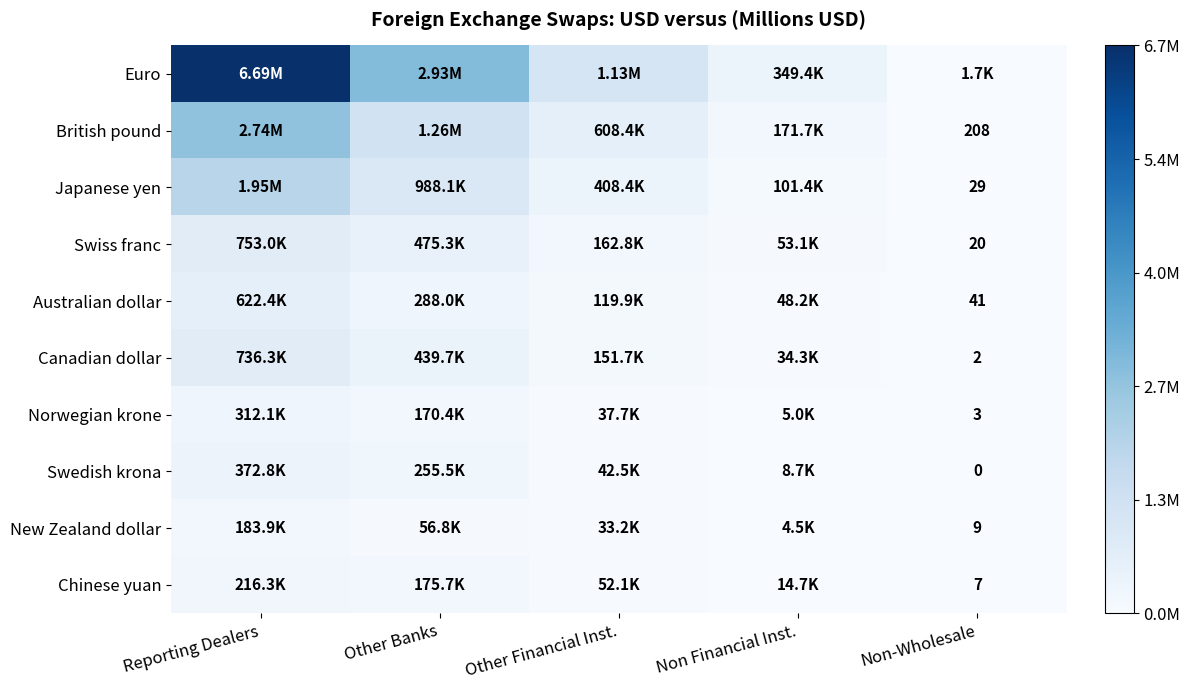

What is the lowest value of the Japanese yen series?

29.0